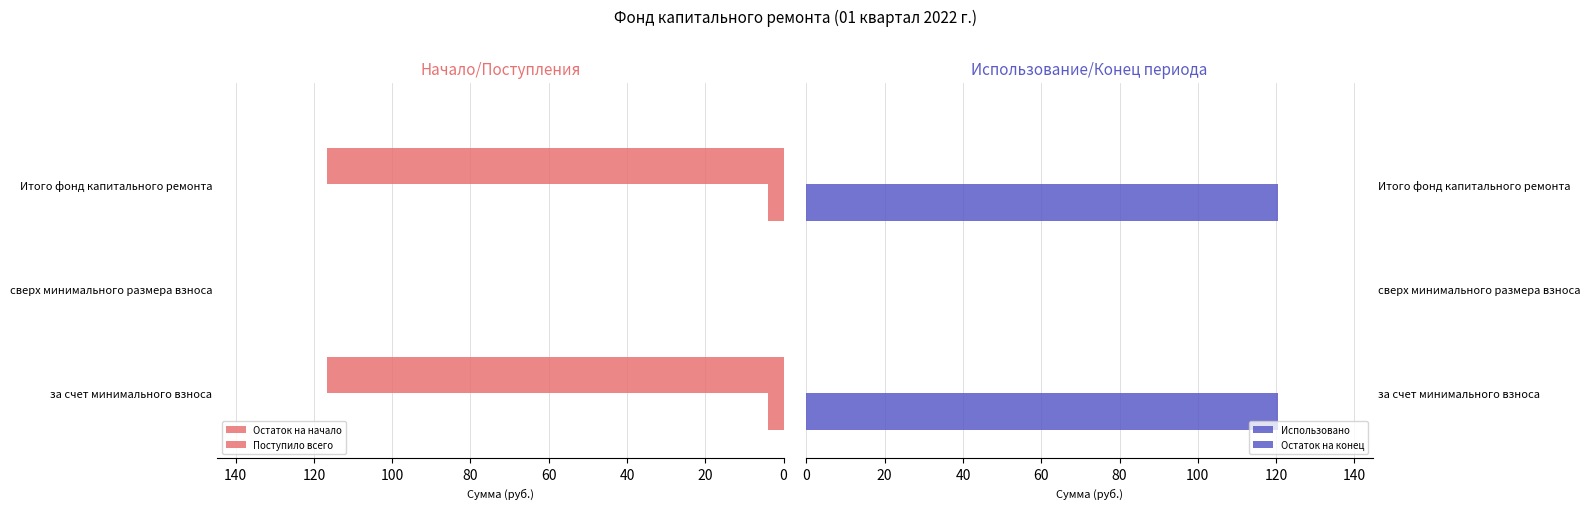

The value of Поступило всего at сверх минимального размера взноса is 1.2. True or false?

False